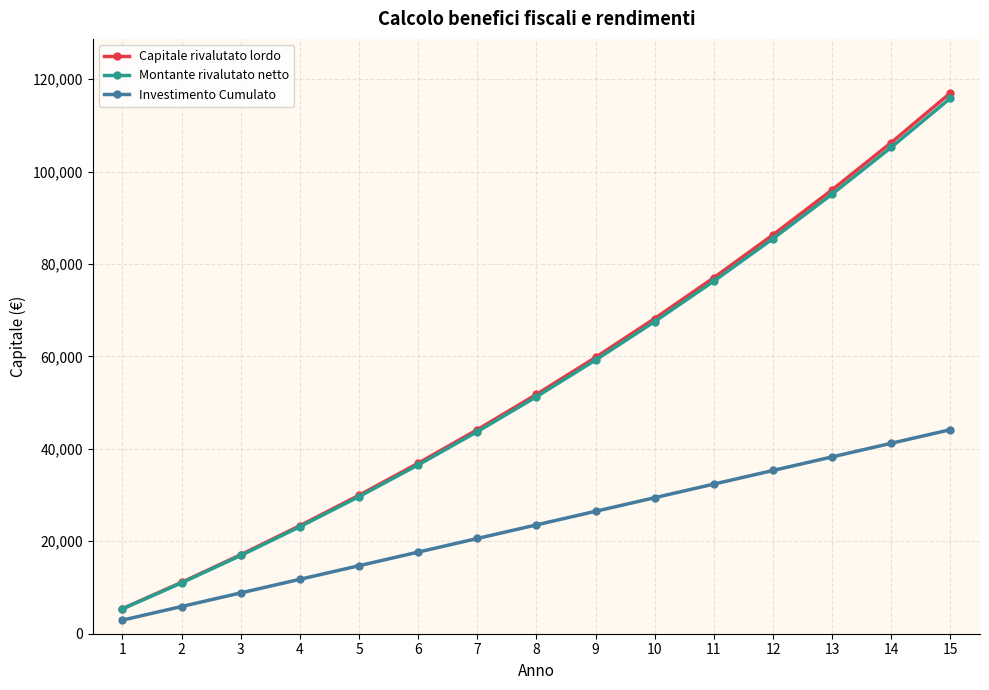

True or false: Investimento Cumulato and Montante rivalutato netto cross at least once.

False